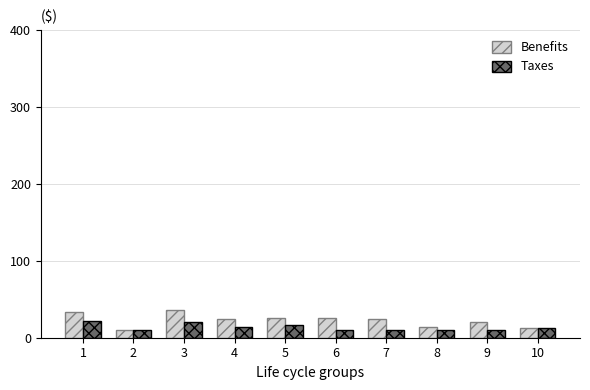

How many series are shown in this chart?

2